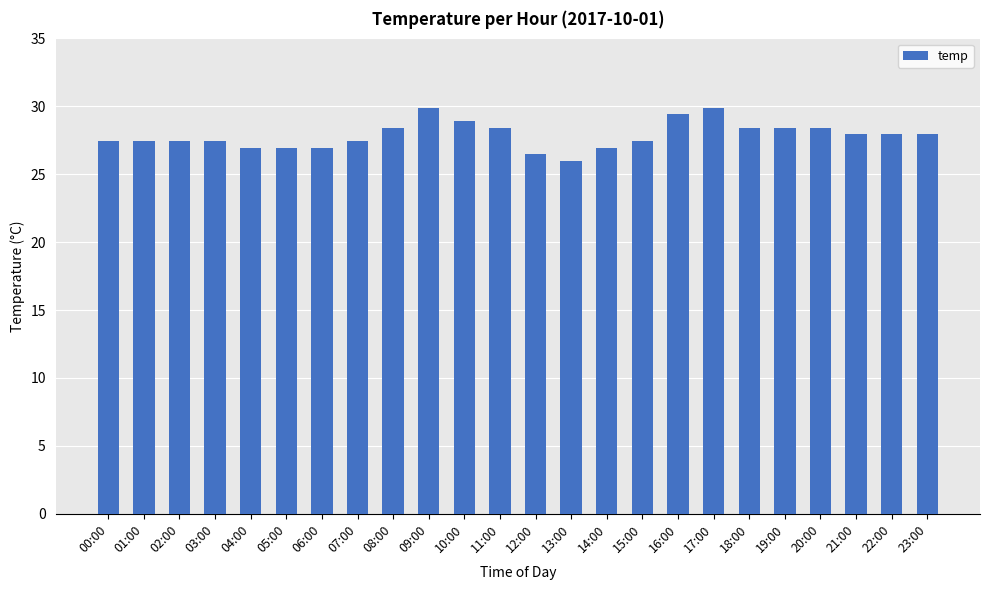

At which category does the chart reach its minimum across all series?

13:00